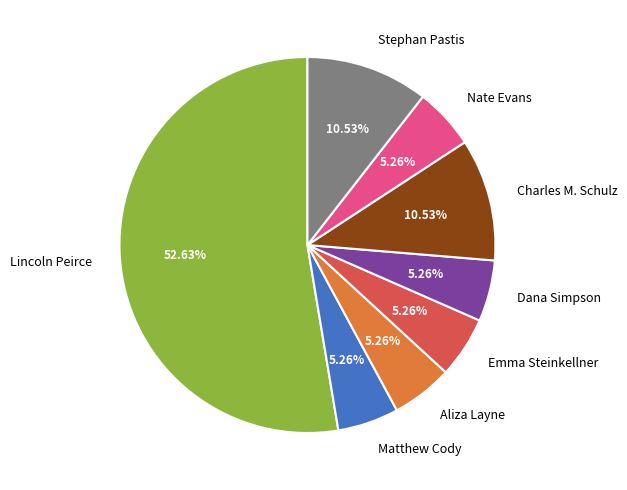

What percentage is the Nate Evans slice, to the nearest percent?

5%